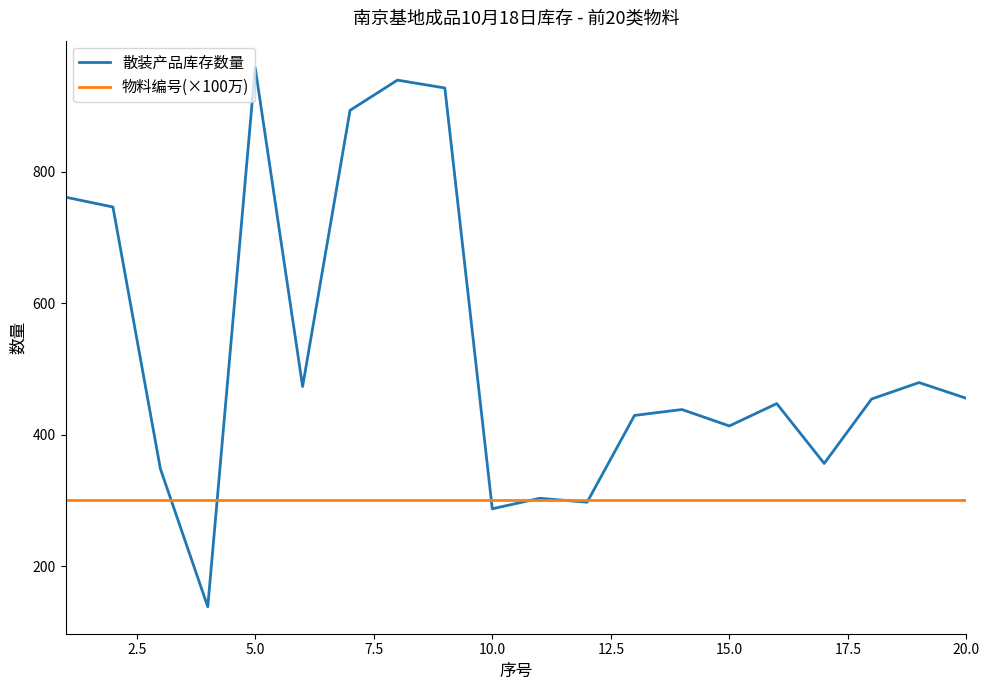

What is the lowest value of the 散装产品库存数量 series?

138.0